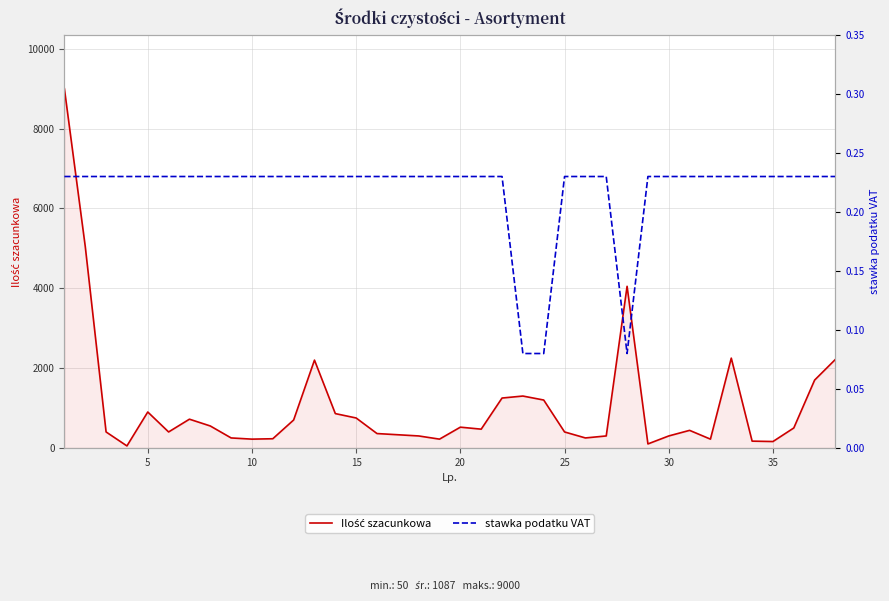

List the series in order of their overall mean, highest first.

Ilość szacunkowa, stawka podatku VAT